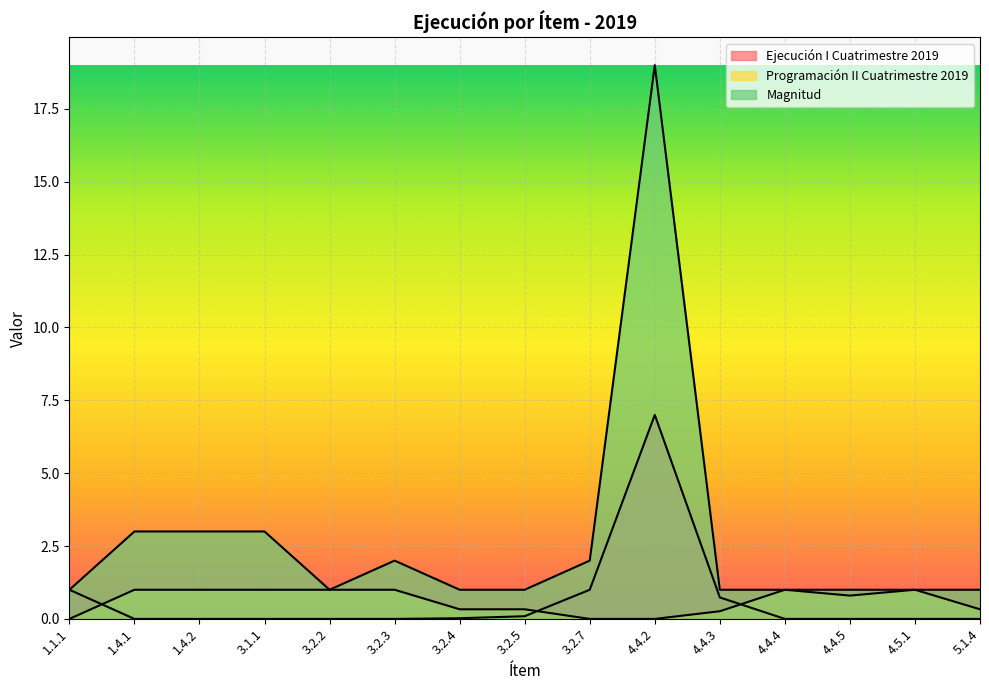

True or false: Magnitud and Programación II Cuatrimestre 2019 intersect in this chart.

False